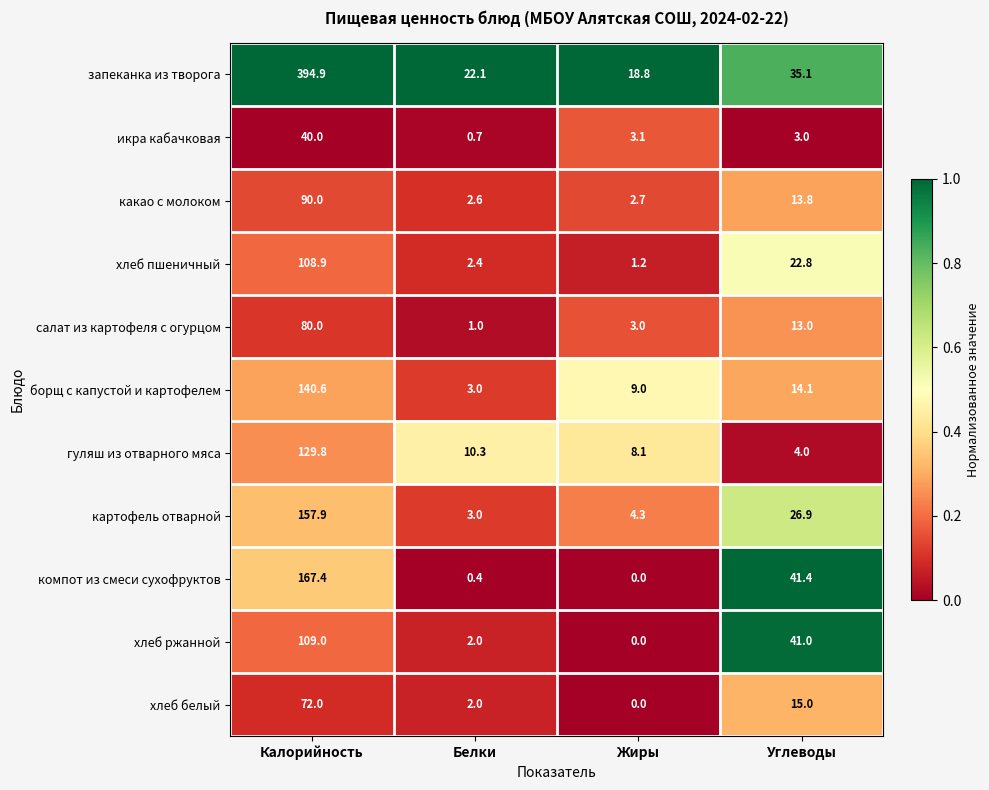

The value of картофель отварной at Жиры is 6.1. True or false?

False